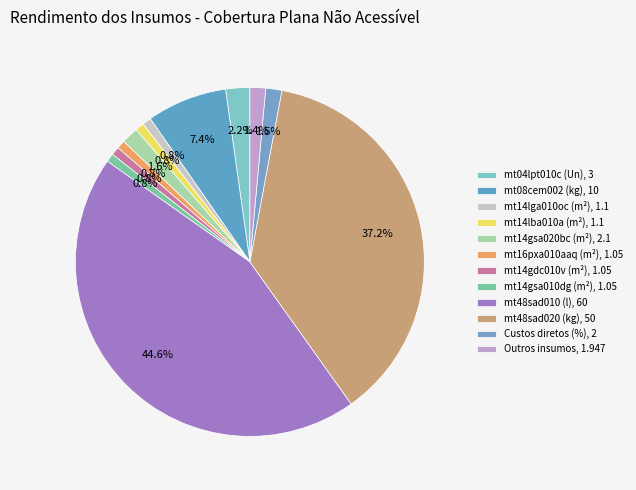

Which slice is the largest?

mt48sad010 (l)